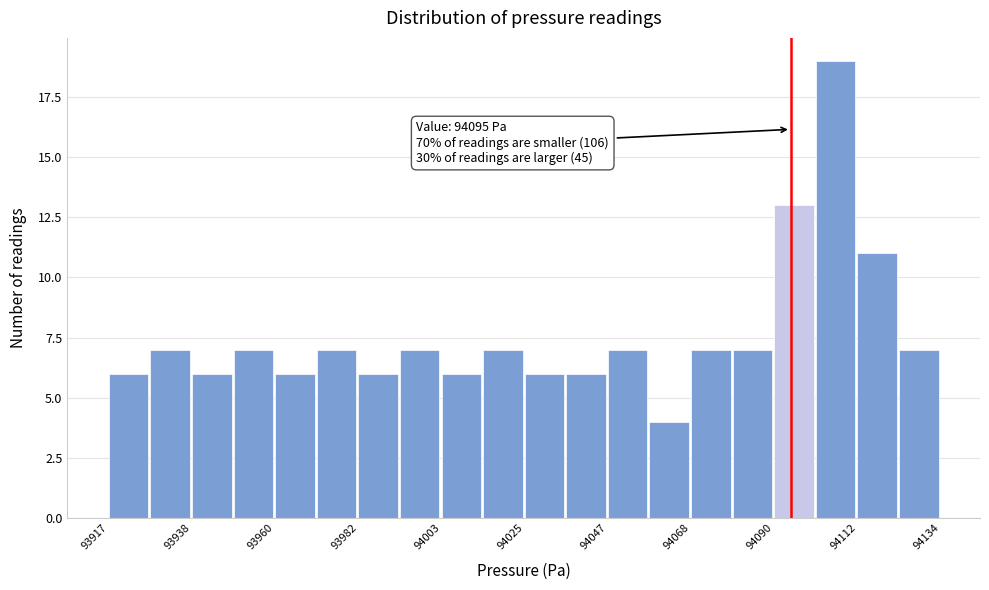

Read against the x-axis, roughly where is the centre of the tallest bar?

94105